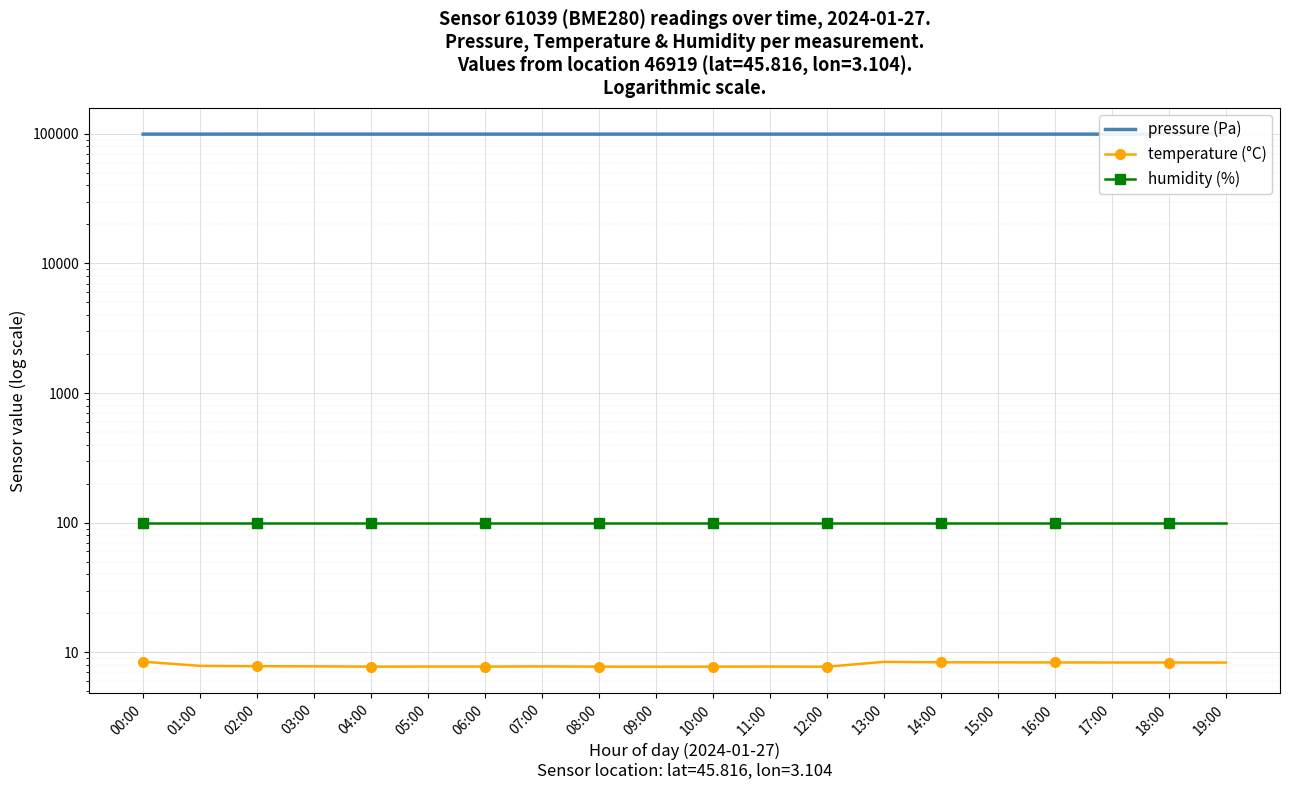

True or false: pressure (Pa) has a value of 99449.9 at 07:00.

True